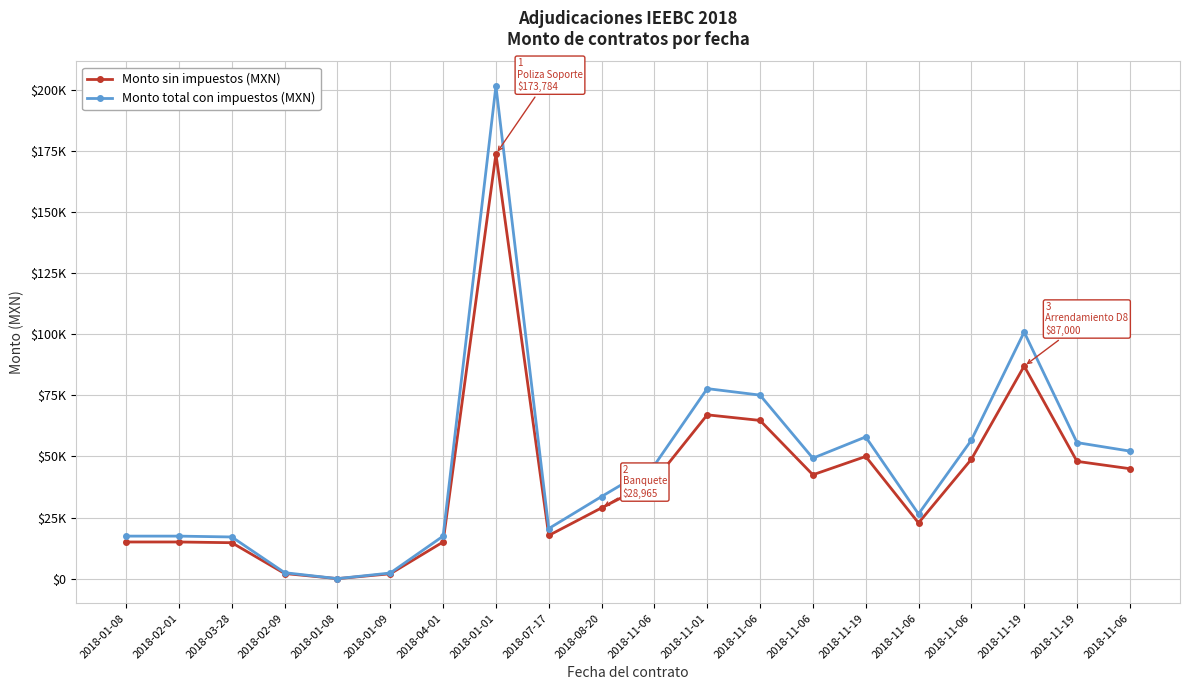

Is this an area chart (filled region under the line)?

No